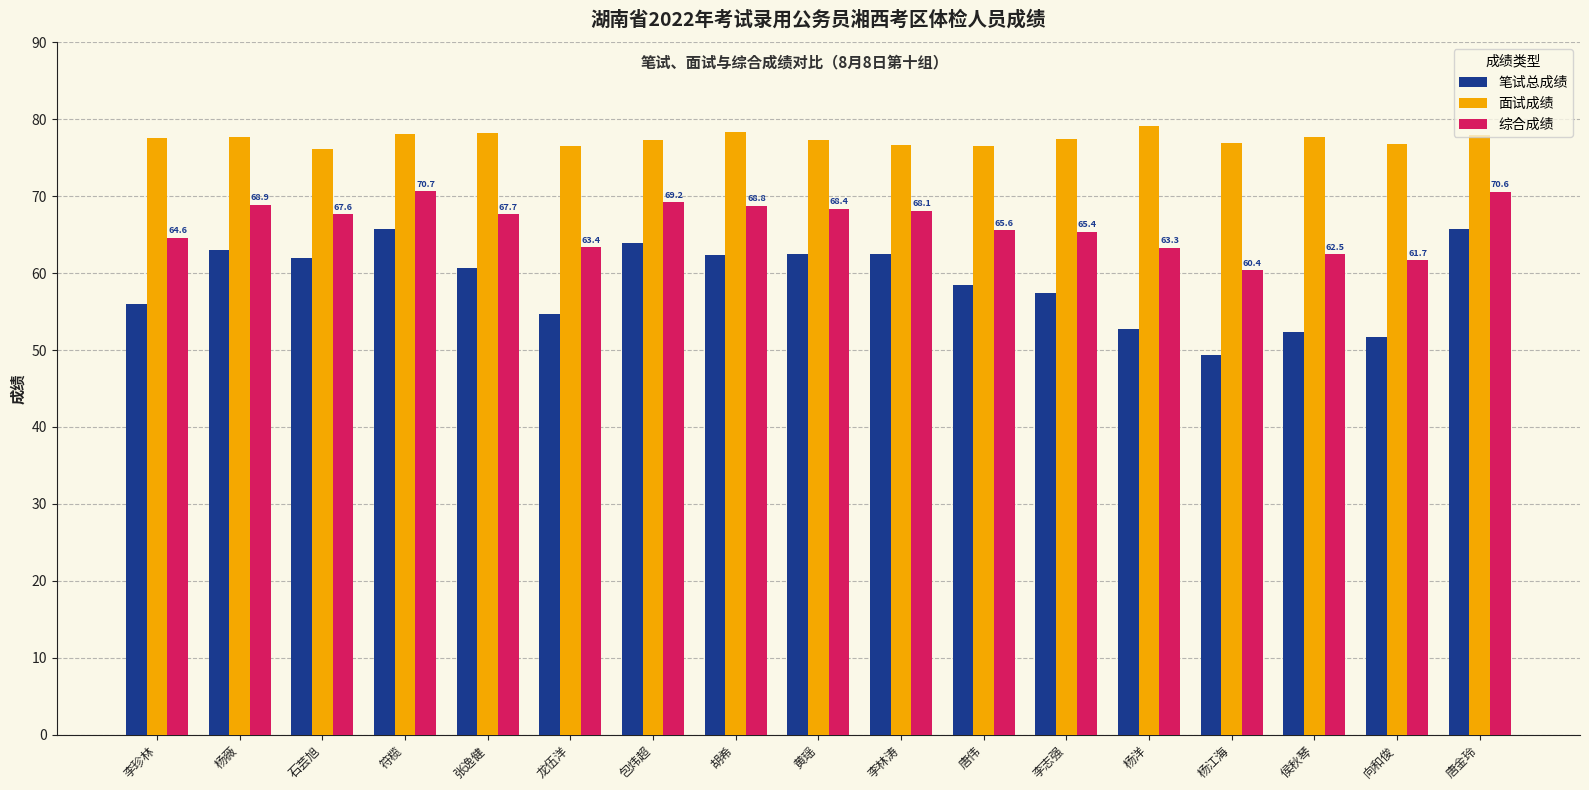

True or false: 面试成绩 has a value of 103.7 at 侯秋琴.

False